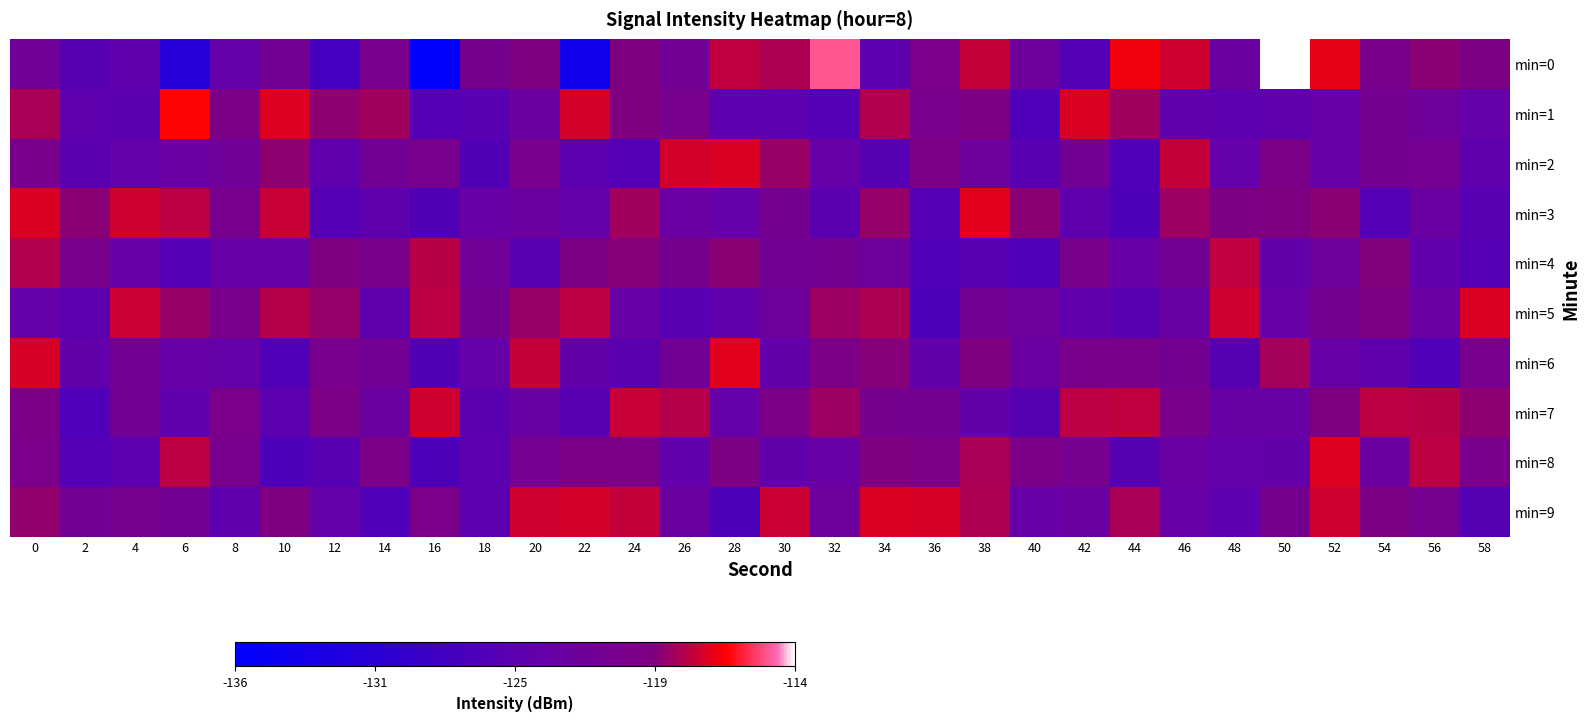

What is the difference between the highest and lowest values at 16?

18.7